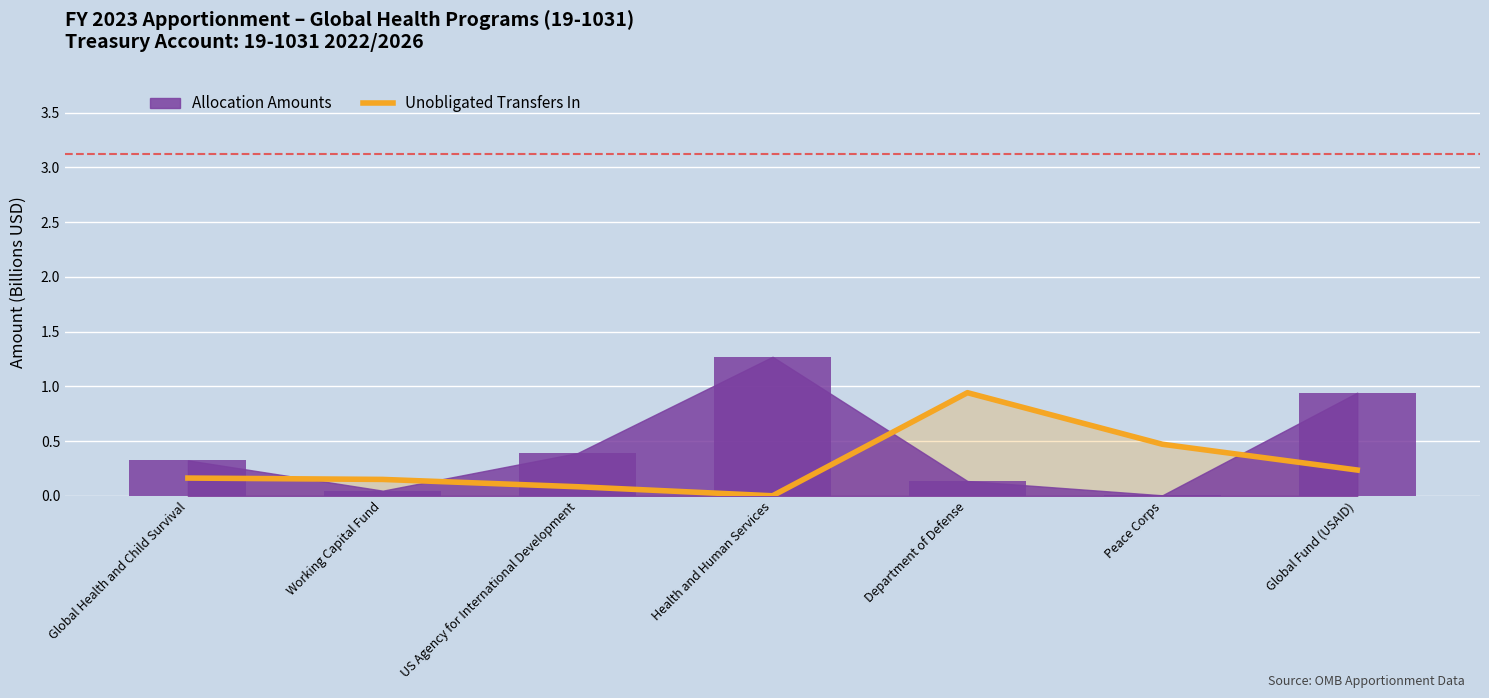

Reading left to right, transcribe all the data shown in this chart.

Global Health and Child Survival=0.2	Working Capital Fund=0.1	US Agency for International Development=0.1	Health and Human Services=0.0	Department of Defense=0.9	Peace Corps=0.5	Global Fund (USAID)=0.2